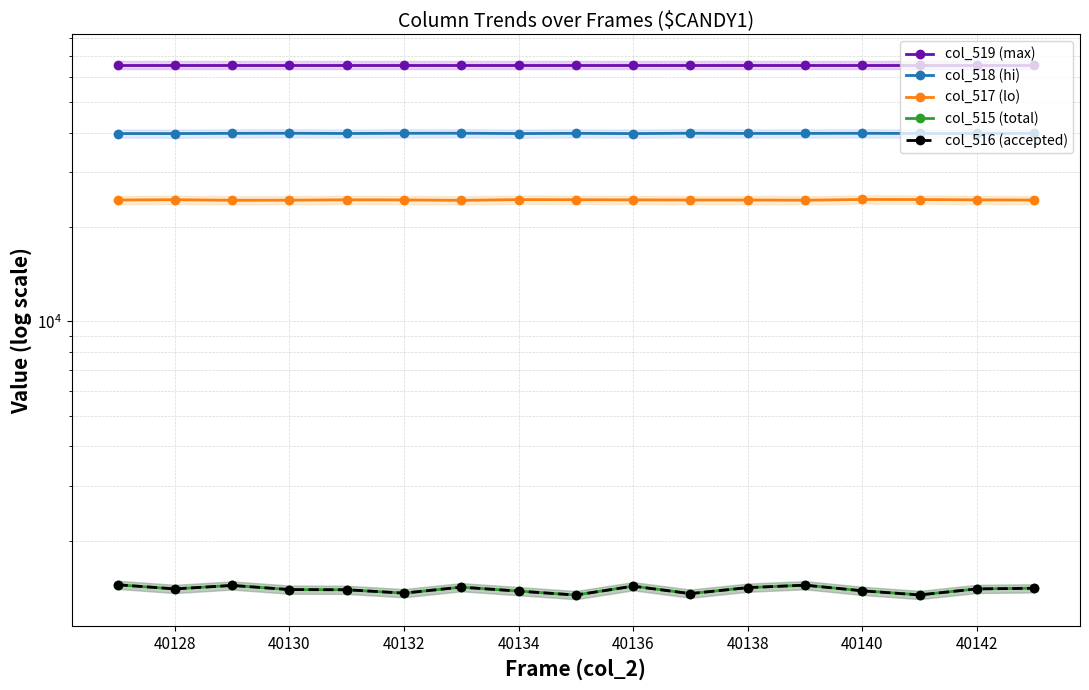

Is the value of col_519 (max) at 40136 greater than the value of col_518 (hi) at 12?

Yes